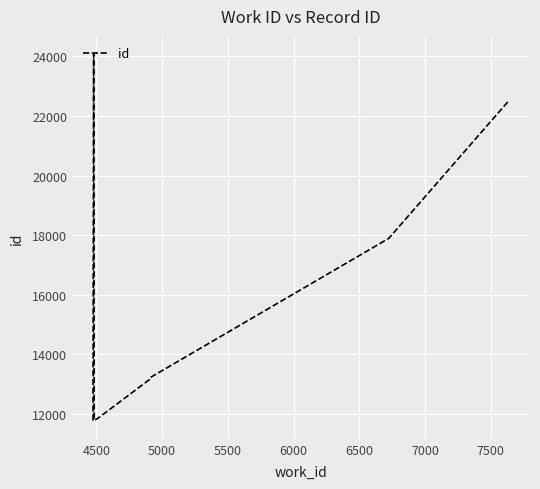

What is the greatest value displayed?

24075